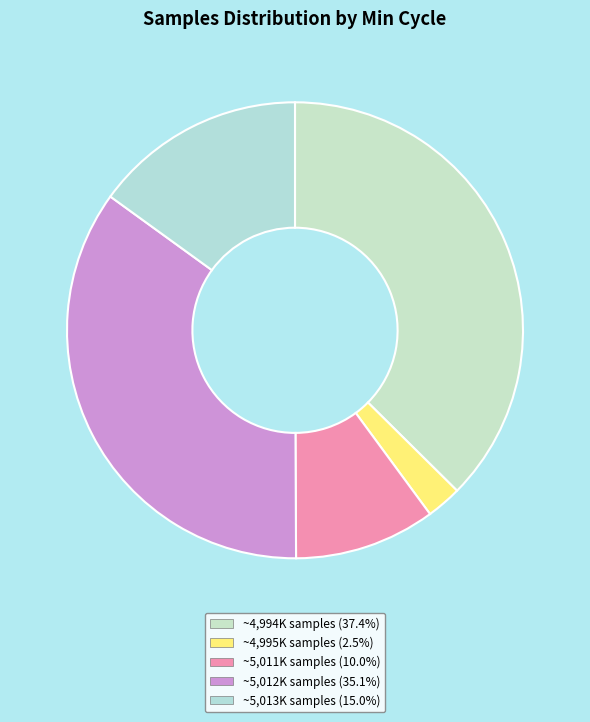

How many slices are in this pie chart?

5